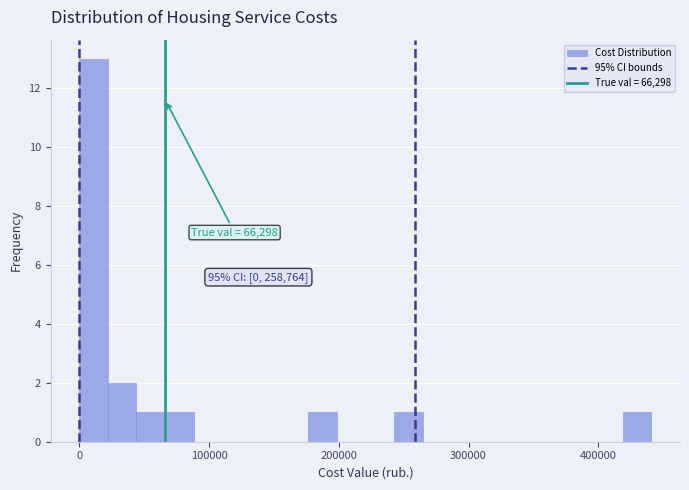

Around what value on the x-axis is the tallest bar? Give the approximate position of its centre, as read against the axis.

10000